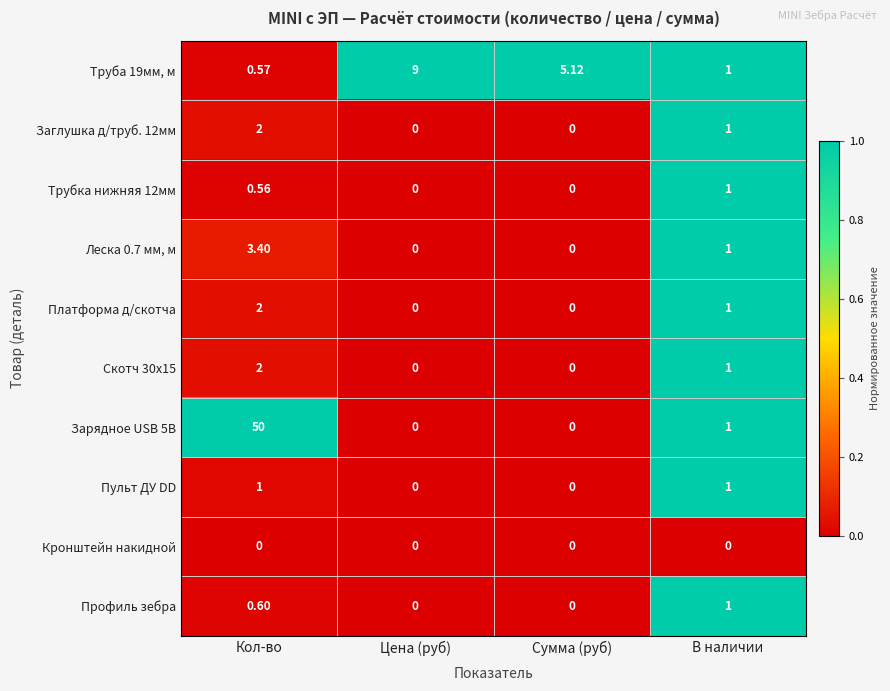

Where is Заглушка д/труб. 12мм nearest to the value 1?

В наличии